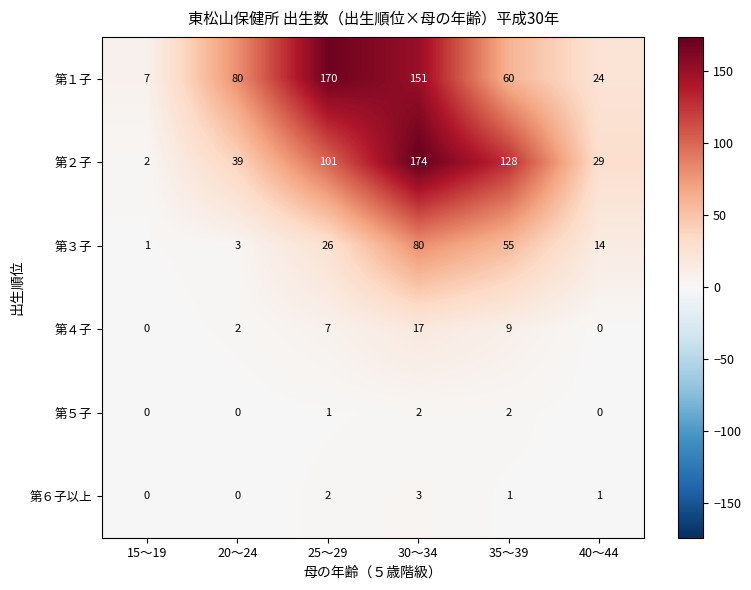

What is the difference between the 第２子 values at 30～34 and 20～24?

135